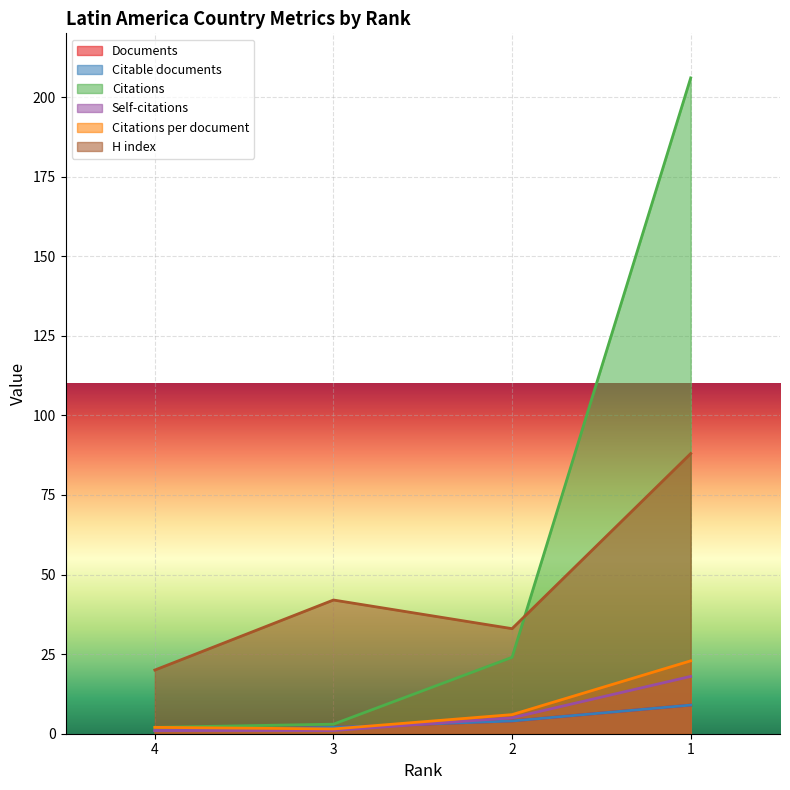

The value of Citations at 2 is 33.9. True or false?

False